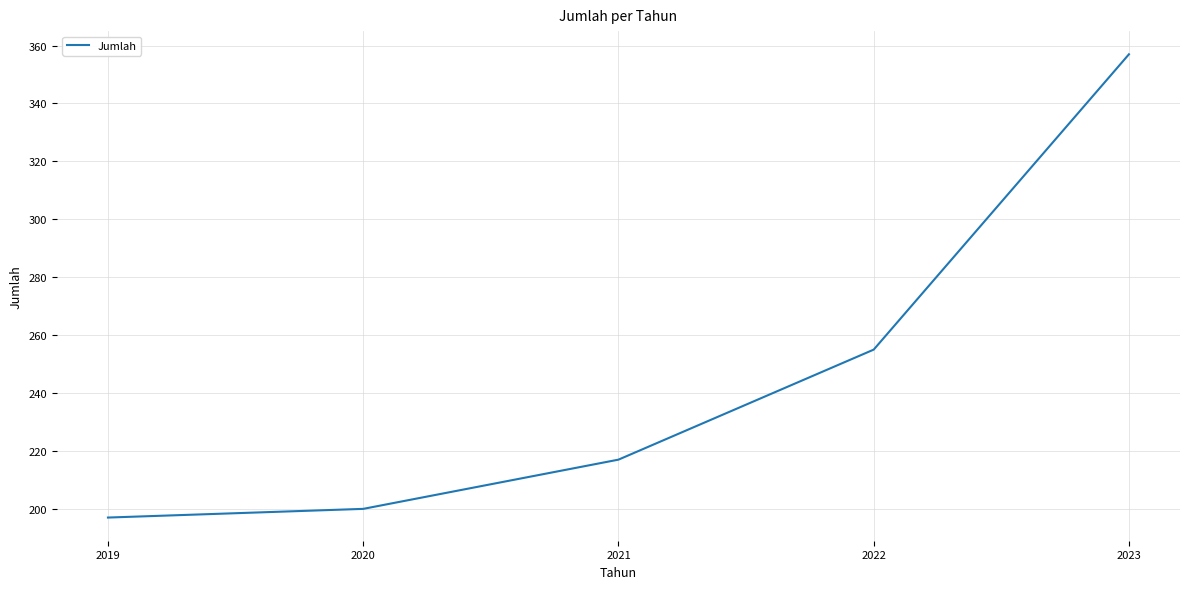

What is the difference between the maximum and minimum values?

160